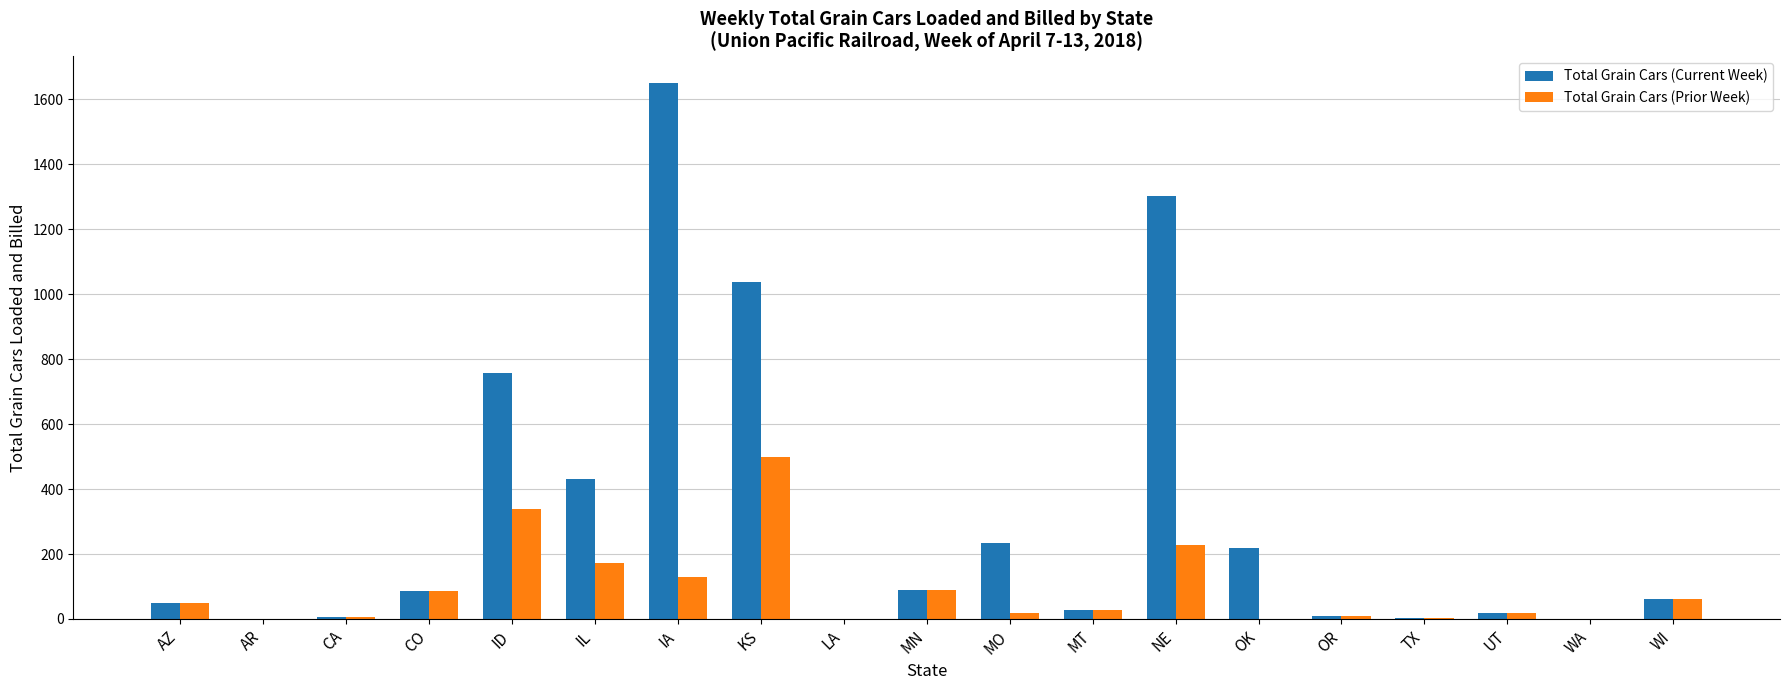

Which series has the largest total across all categories?

Total Grain Cars (Current Week)